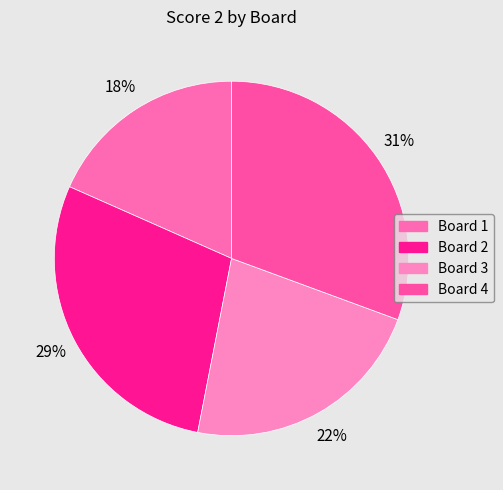

Count the number of slices in the pie.

4